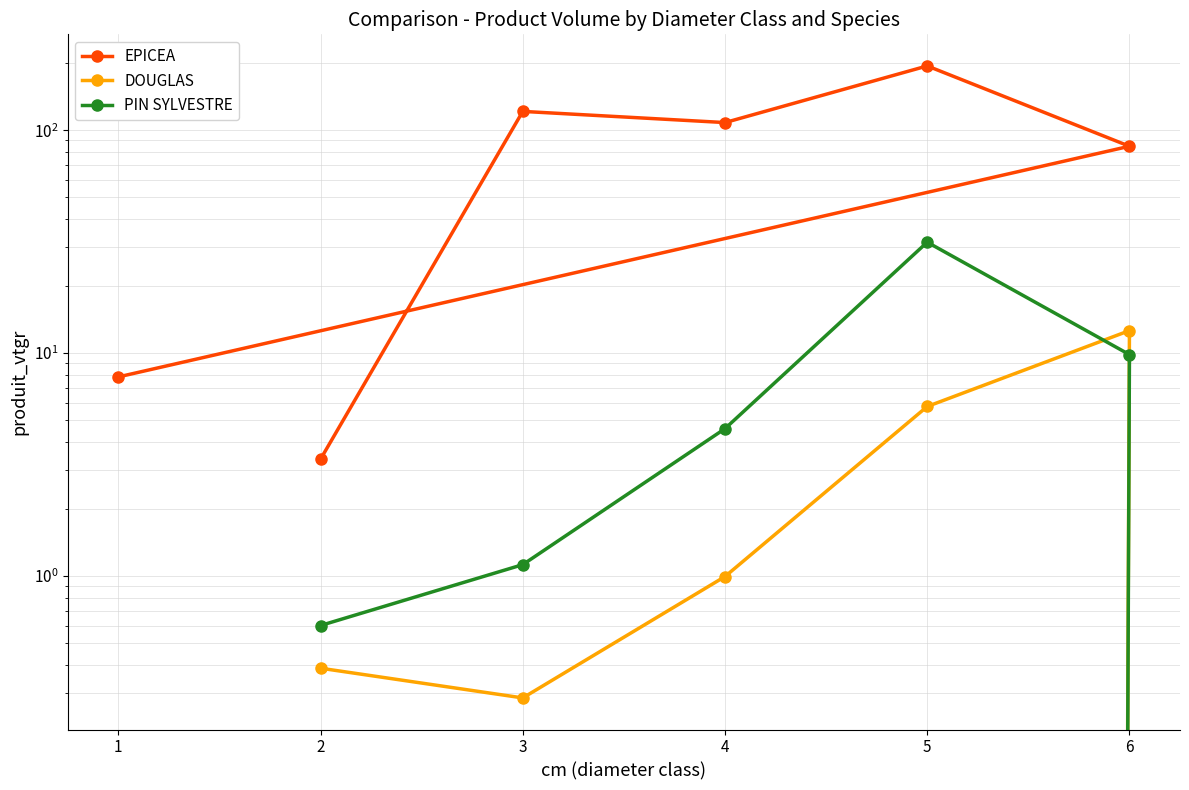

Reading right to left, transcribe all the data shown in this chart.

EPICEA: 7.8	84.7	194.2	108.2	121.4	3.3
DOUGLAS: 0.0	12.6	5.8	1.0	0.3	0.4
PIN SYLVESTRE: 0.0	9.8	31.5	4.6	1.1	0.6